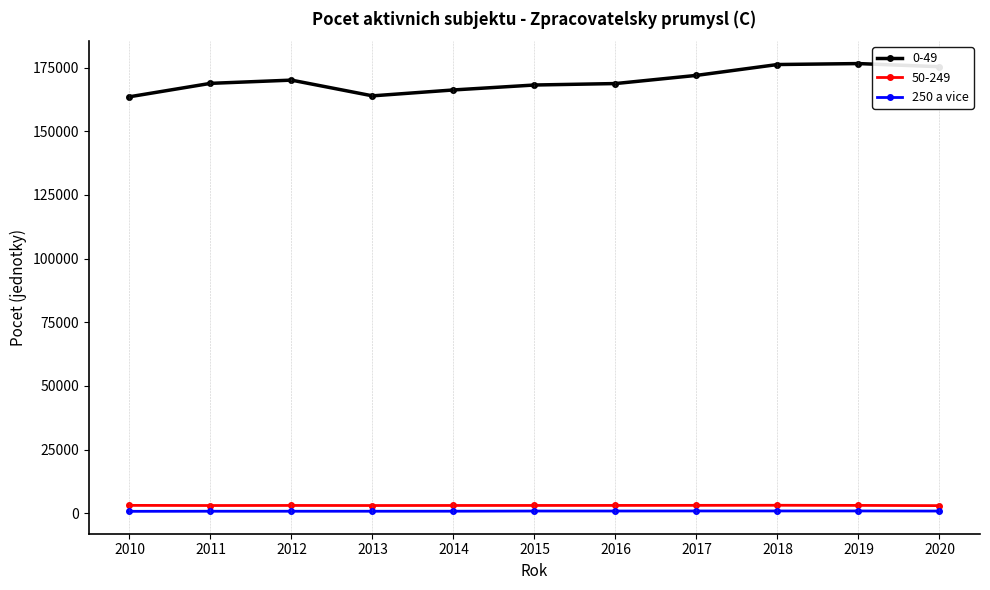

The value of 0-49 at 2019 is 176559. True or false?

True